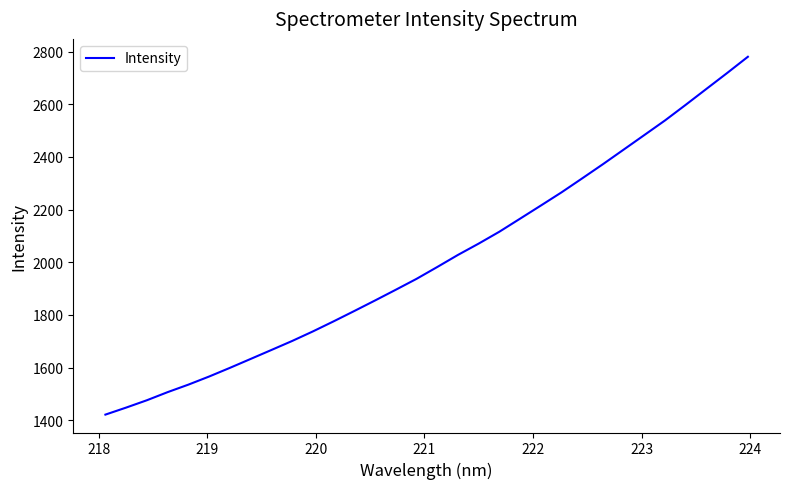

What is the minimum value shown in the chart?

1421.2